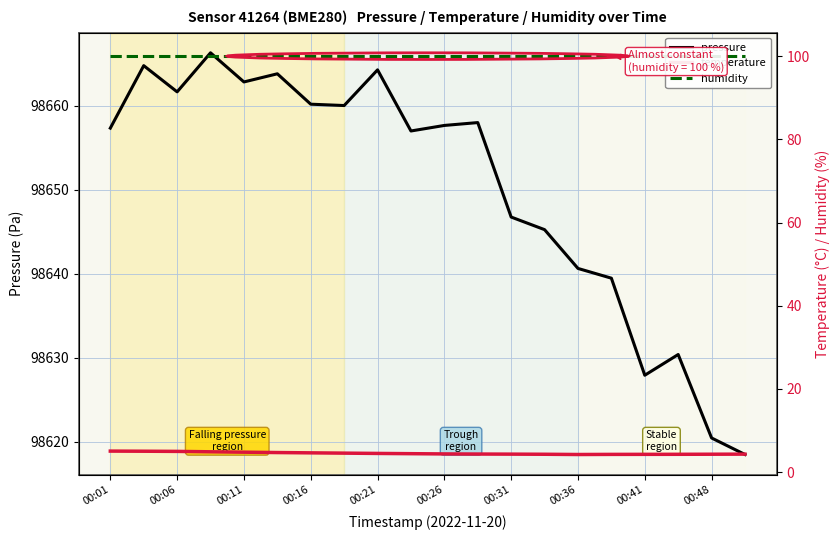

Reading right to left, list all the values displayed in this chart.

pressure: 98618.5	98620.4	98630.4	98627.9	98639.5	98640.6	98645.2	98646.8	98658.0	98657.7	98657.0	98664.3	98660.0	98660.2	98663.8	98662.8	98666.3	98661.7	98664.8	98657.3
temperature: 4.3	4.3	4.3	4.3	4.2	4.2	4.3	4.3	4.3	4.4	4.4	4.5	4.5	4.6	4.7	4.8	4.9	5.0	5.0	5.0
humidity: 100.0	100.0	100.0	100.0	100.0	100.0	100.0	100.0	100.0	100.0	100.0	100.0	100.0	100.0	100.0	100.0	100.0	100.0	100.0	100.0